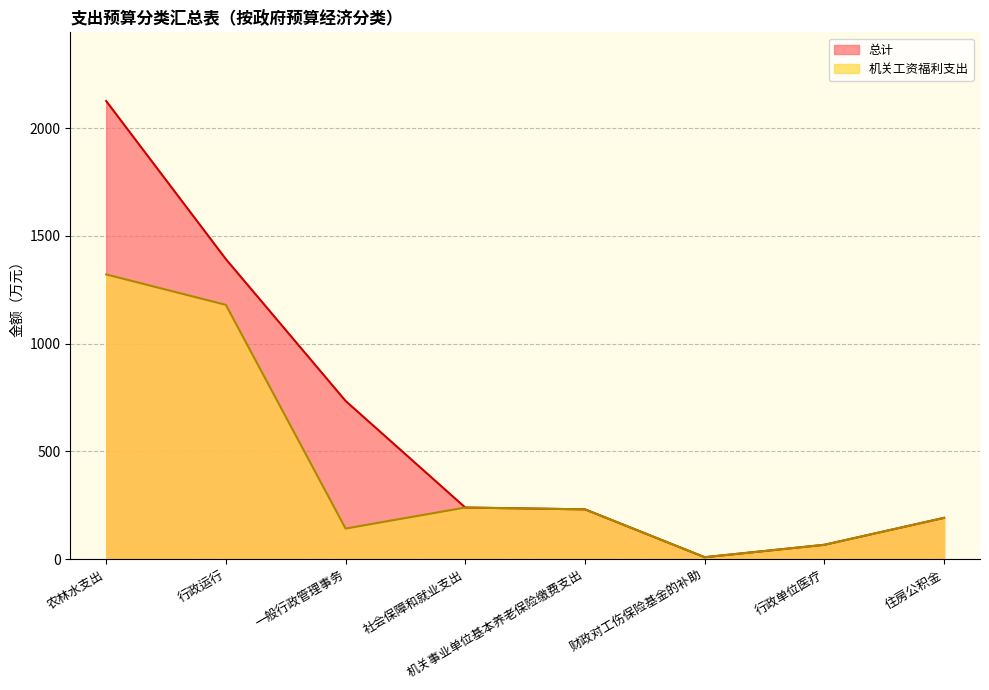

How many data points in 总计 are above 238?

4